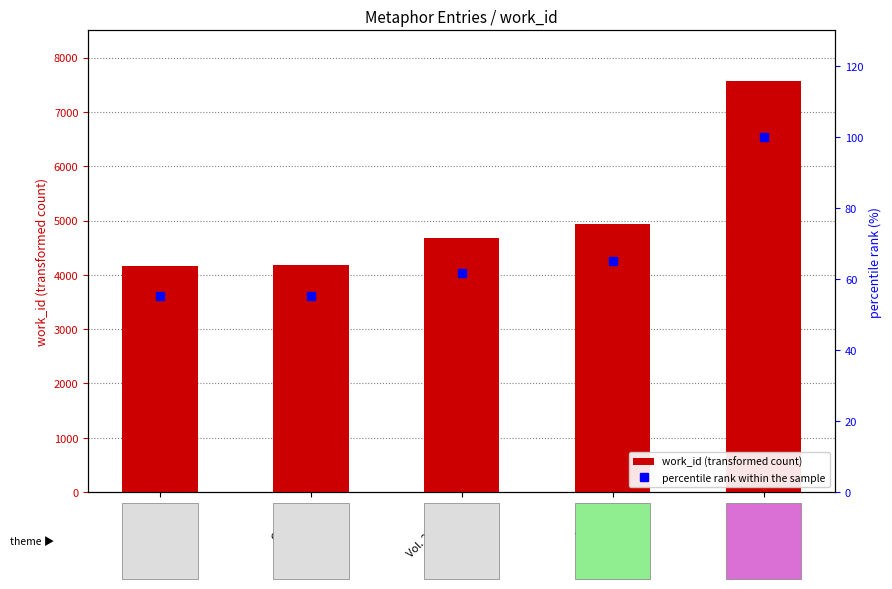

What is the label of the 2nd bar from the right?

Invasion